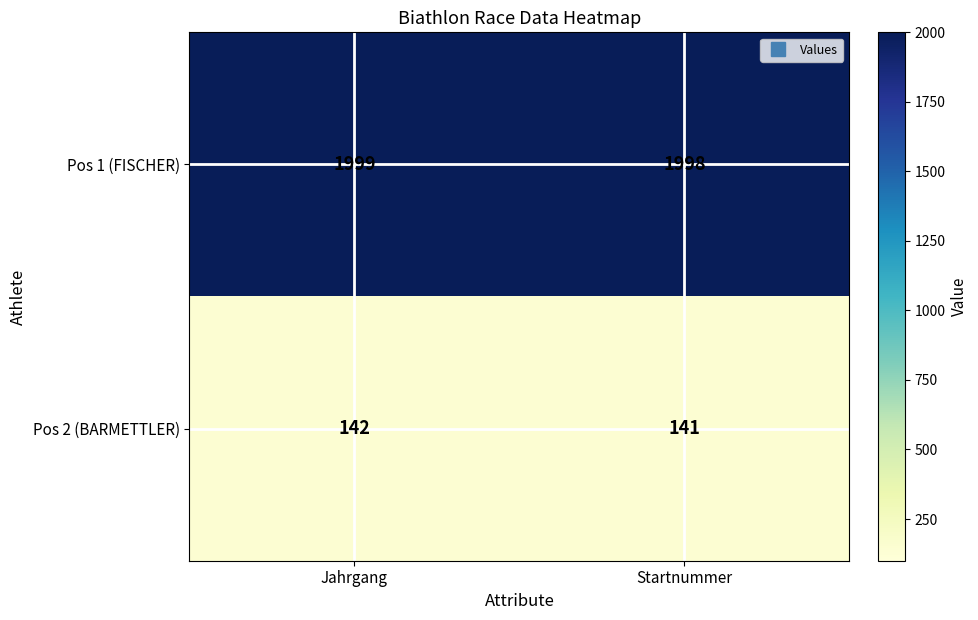

Is it true that Pos 2 (BARMETTLER) equals 142 at Jahrgang?

True